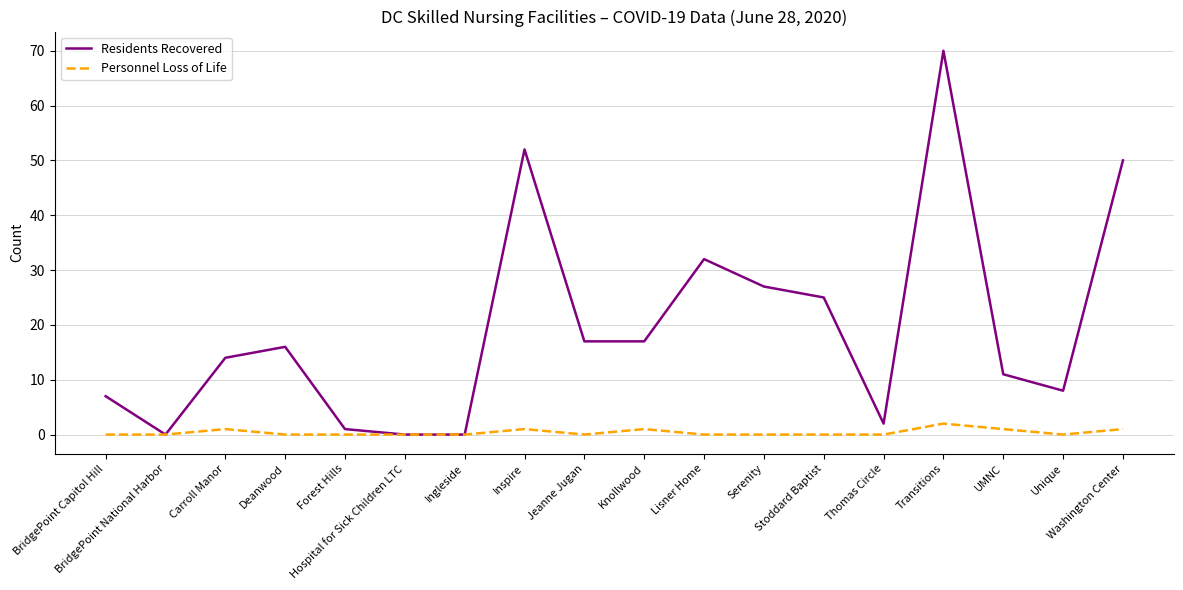

What is the sum of all Personnel Loss of Life values?

7